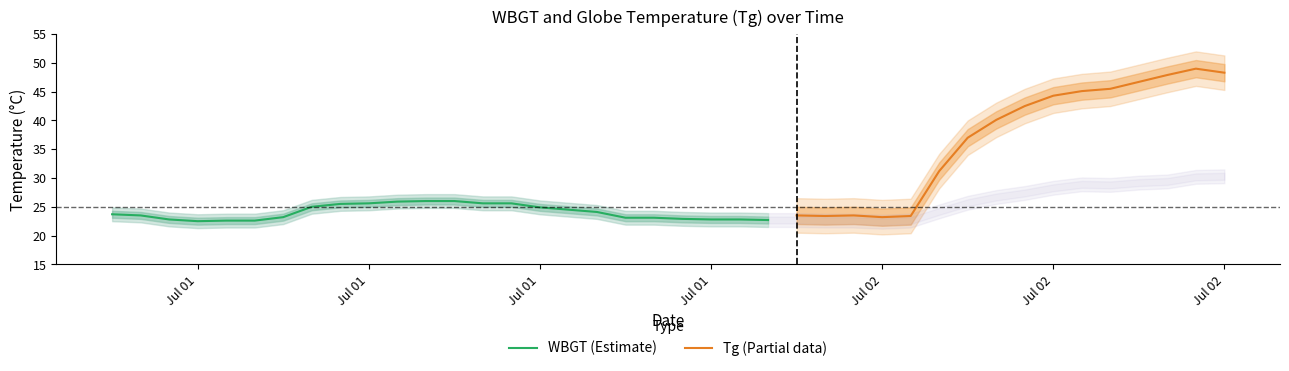

Where is WBGT nearest to the value 26?

2023/7/1 12:00